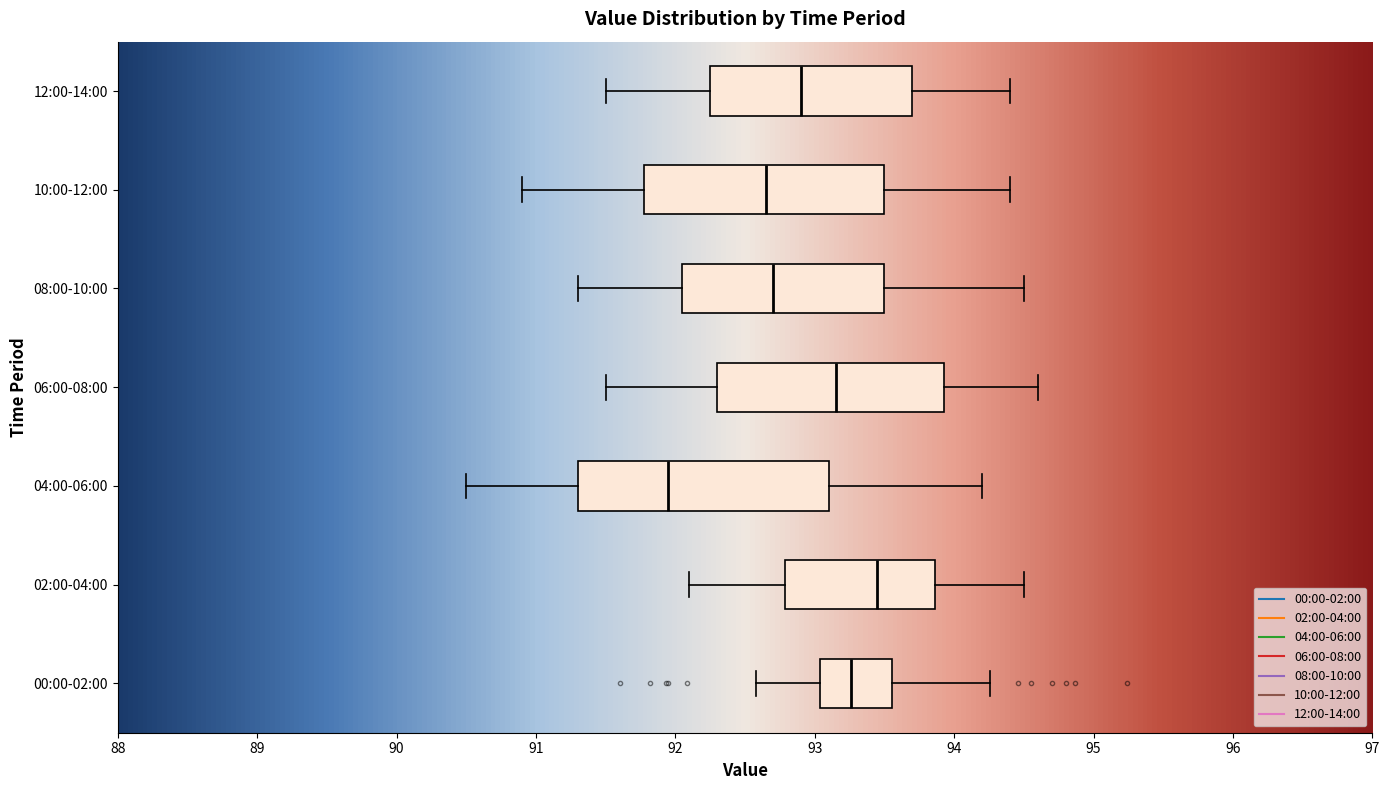

Reading bottom to top, transcribe this box plot: for each box, give where its median line is, the range the box spans, and where its two whiskers end, as read against the x-axis. The values are not printed on the chart, so give them approximately, as read against the axis.

00:00-02:00: median 93.3, box 93.0 to 93.6, whiskers 92.6 to 94.3
02:00-04:00: median 93.5, box 92.8 to 93.9, whiskers 92.1 to 94.5
04:00-06:00: median 92.0, box 91.3 to 93.1, whiskers 90.5 to 94.2
06:00-08:00: median 93.2, box 92.3 to 93.9, whiskers 91.5 to 94.6
08:00-10:00: median 92.7, box 92.1 to 93.5, whiskers 91.3 to 94.5
10:00-12:00: median 92.7, box 91.8 to 93.5, whiskers 90.9 to 94.4
12:00-14:00: median 92.9, box 92.3 to 93.7, whiskers 91.5 to 94.4